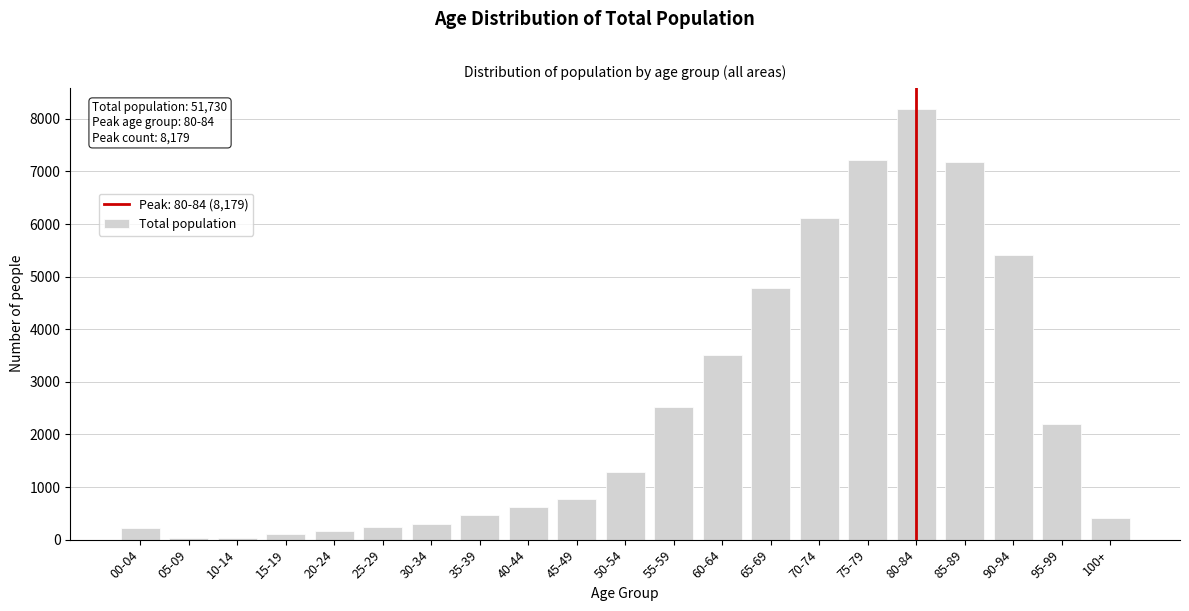

What is the change in value from 80-84 to 95-99?

-5976